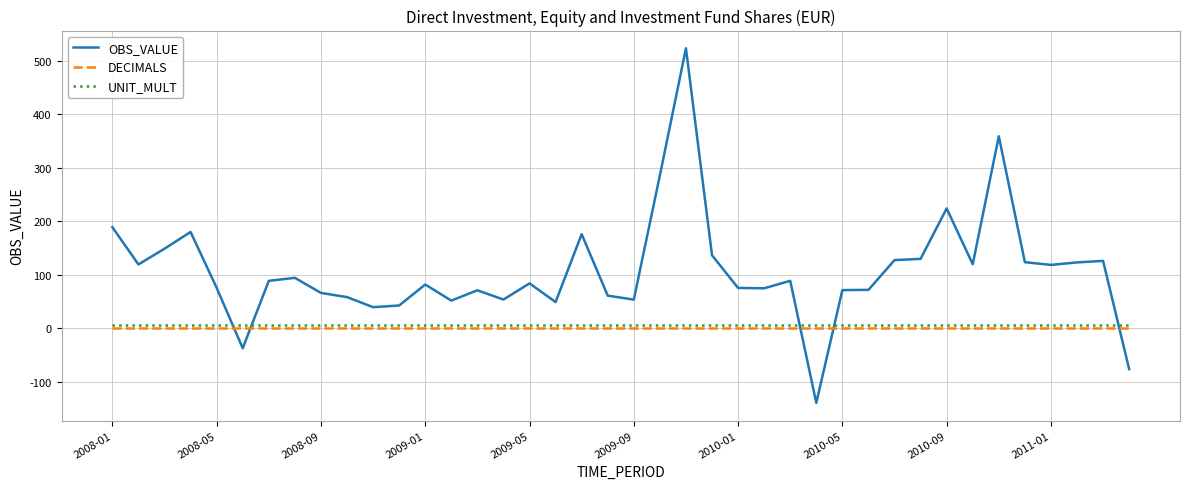

Which series has the largest total across all categories?

OBS_VALUE